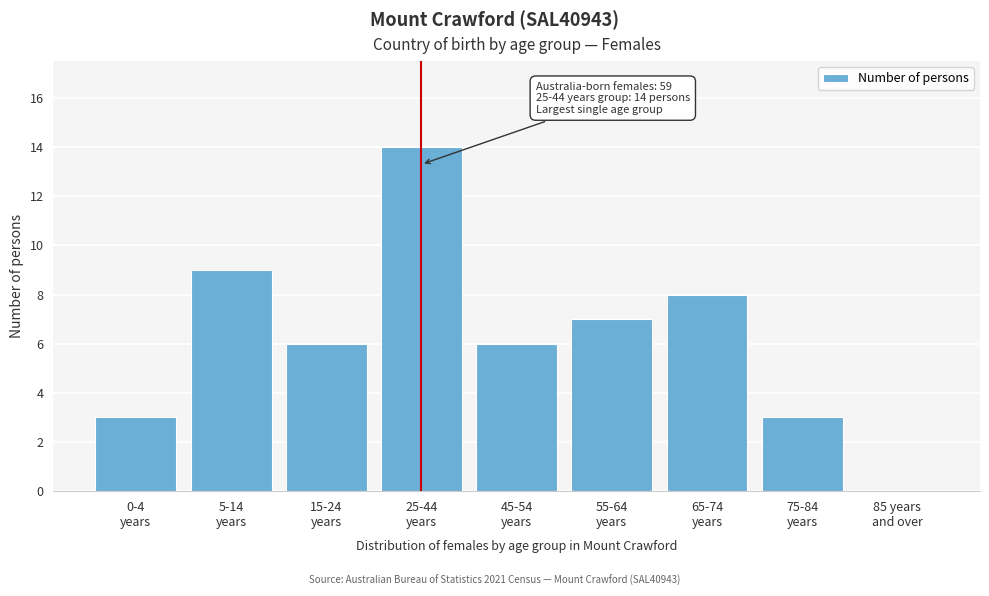

What is the sum of all values?

56